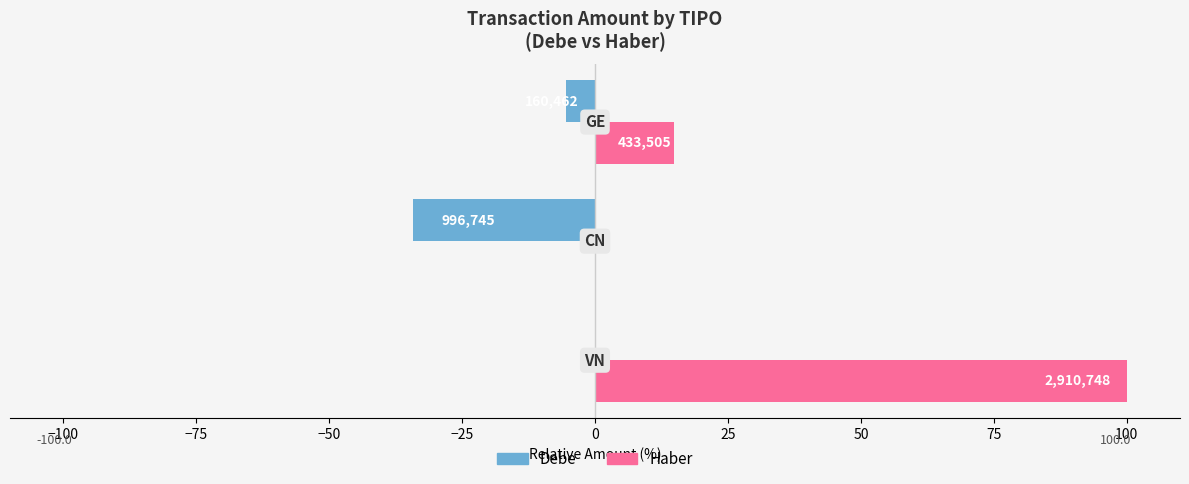

What are all the series names shown in the legend?

Debe, Haber